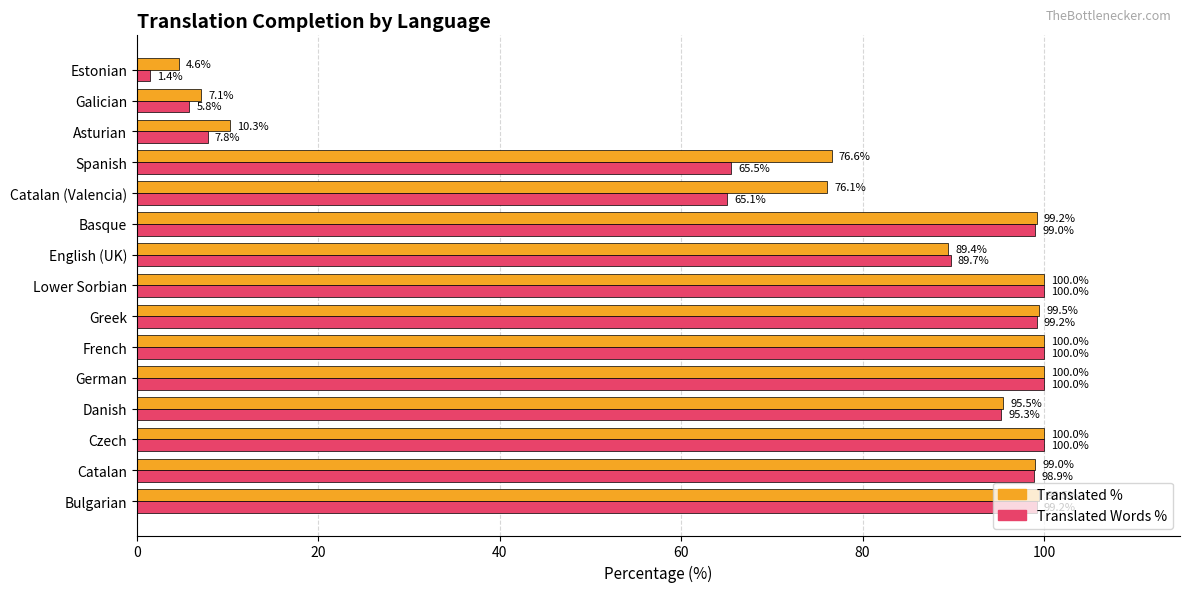

What is the greatest value displayed?

100.0